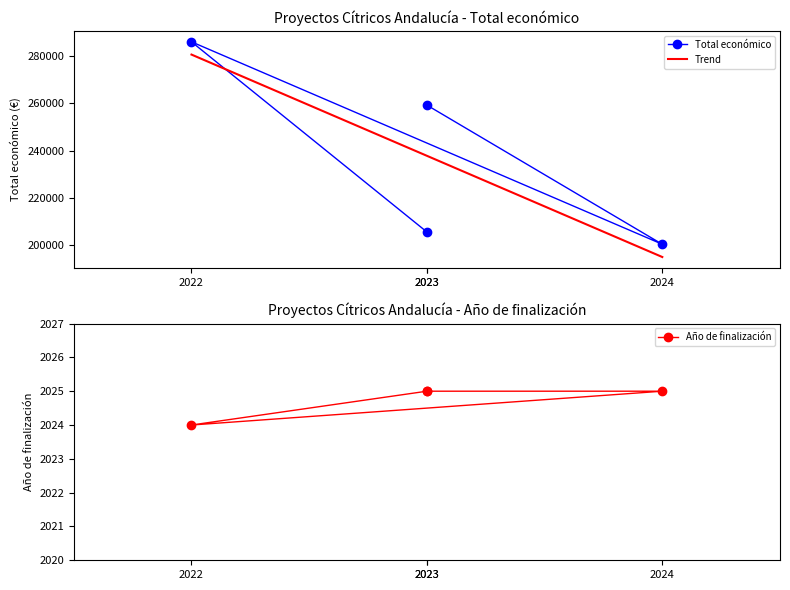

The value of Año de finalización at 2022 is 971. True or false?

False